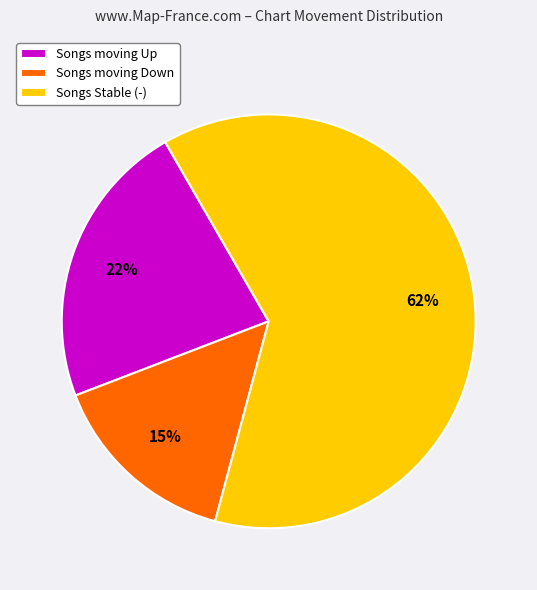

The Songs moving Down slice represents 30% of the pie. True or false?

False